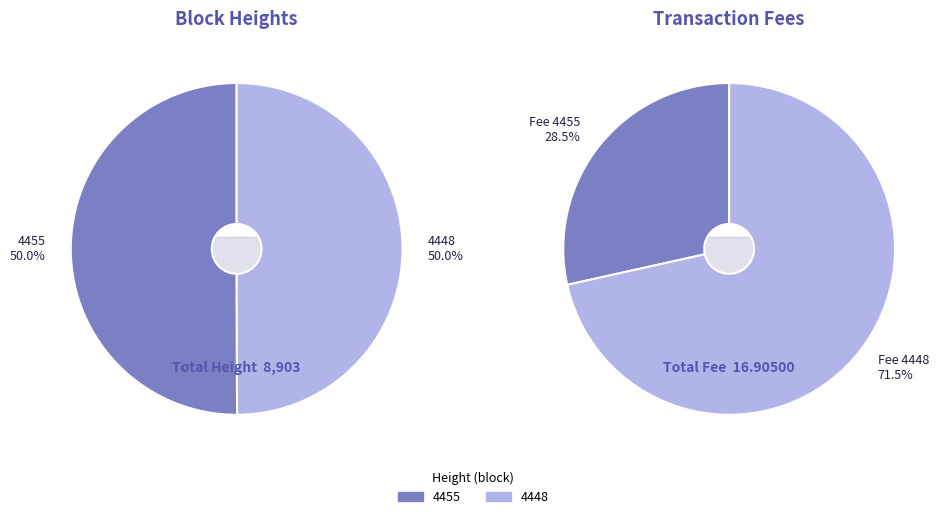

Does any single category account for the majority?

Yes